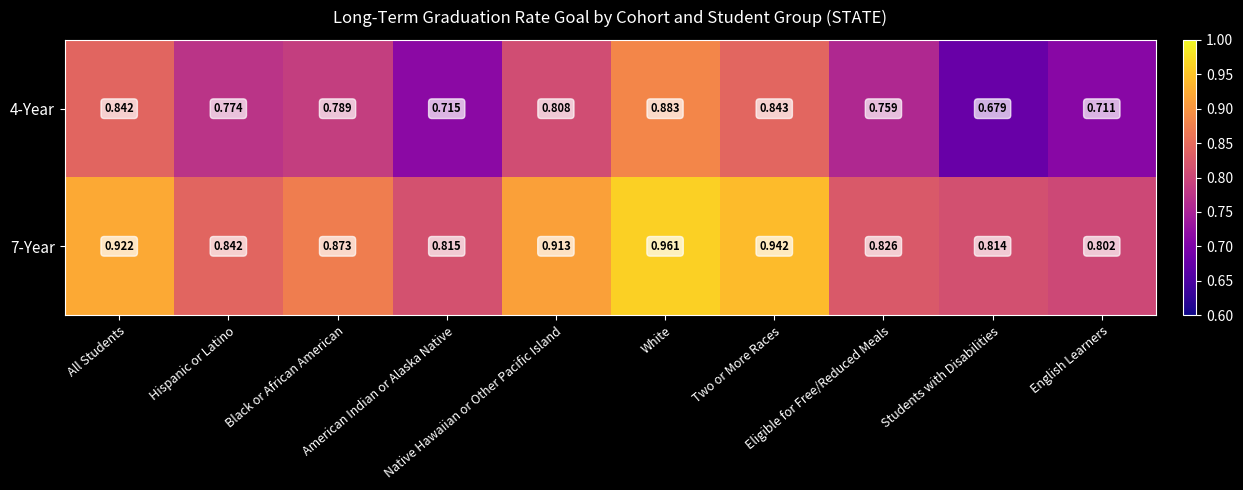

How many series are shown in this chart?

2